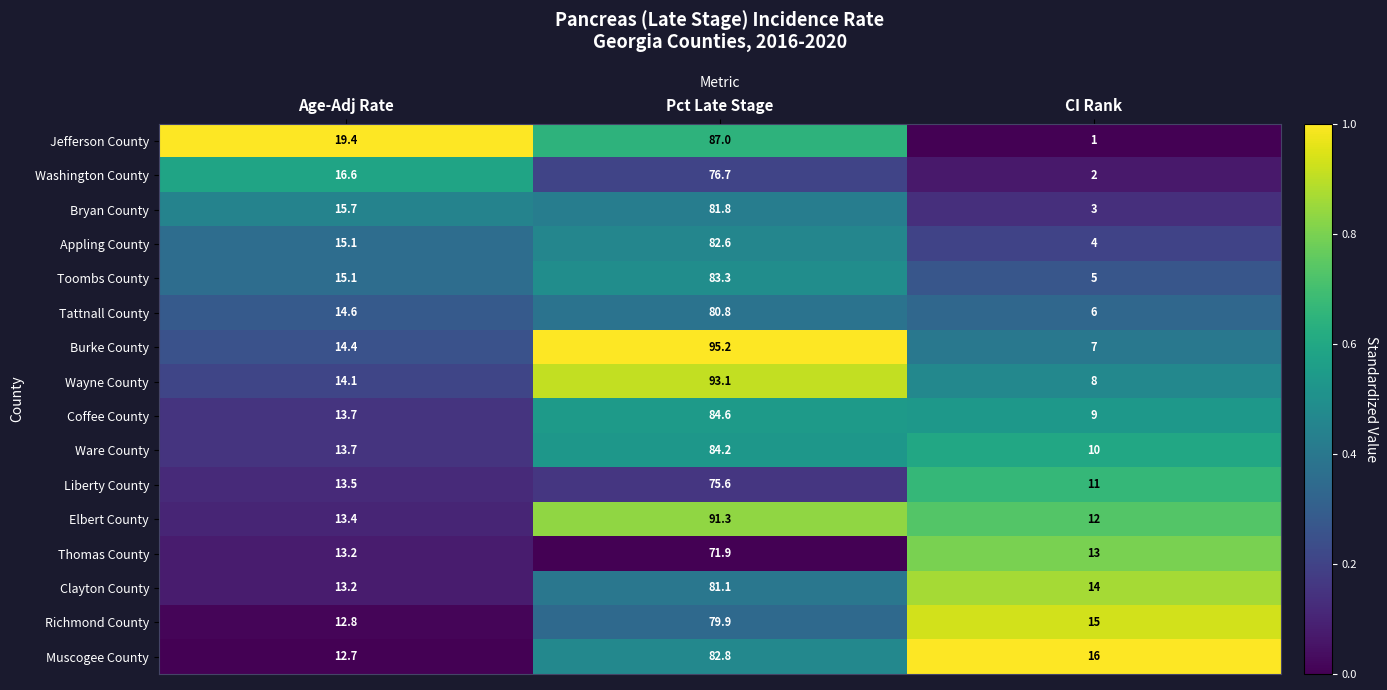

What is the difference between the Wayne County values at CI Rank and Age-Adj Rate?

6.1